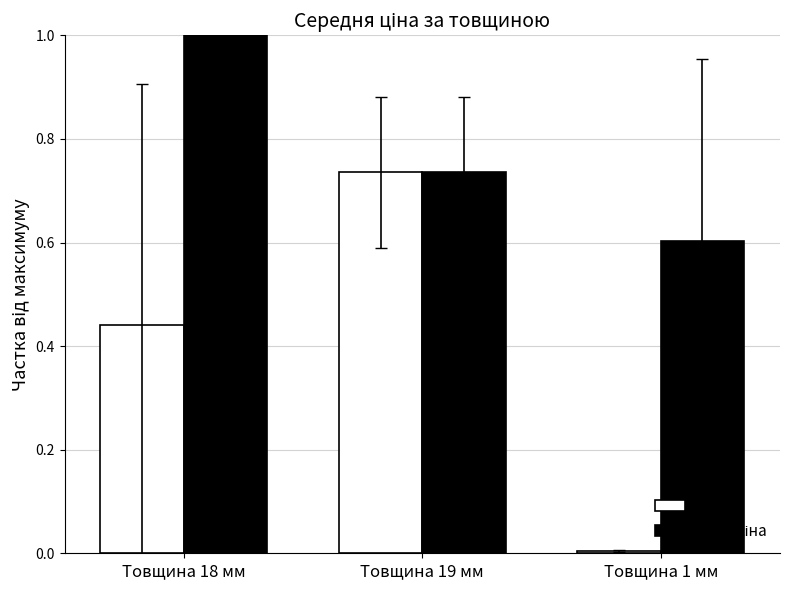

How many groups of bars are there?

3